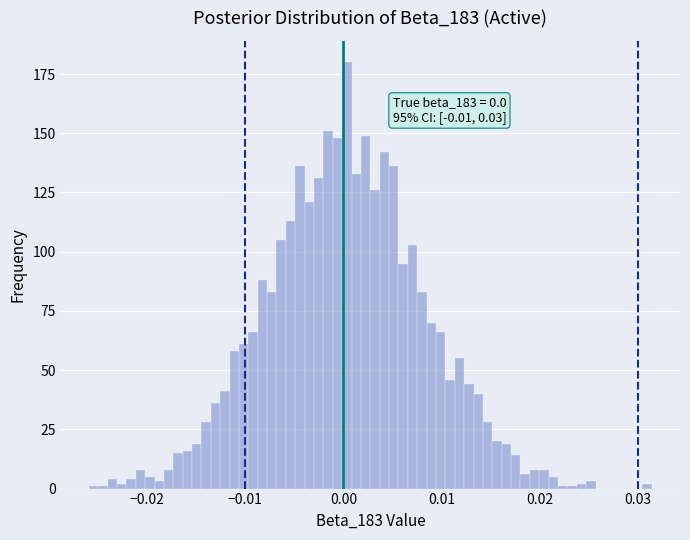

Around what value on the x-axis is the tallest bar? Give the approximate position of its centre, as read against the axis.

0.000